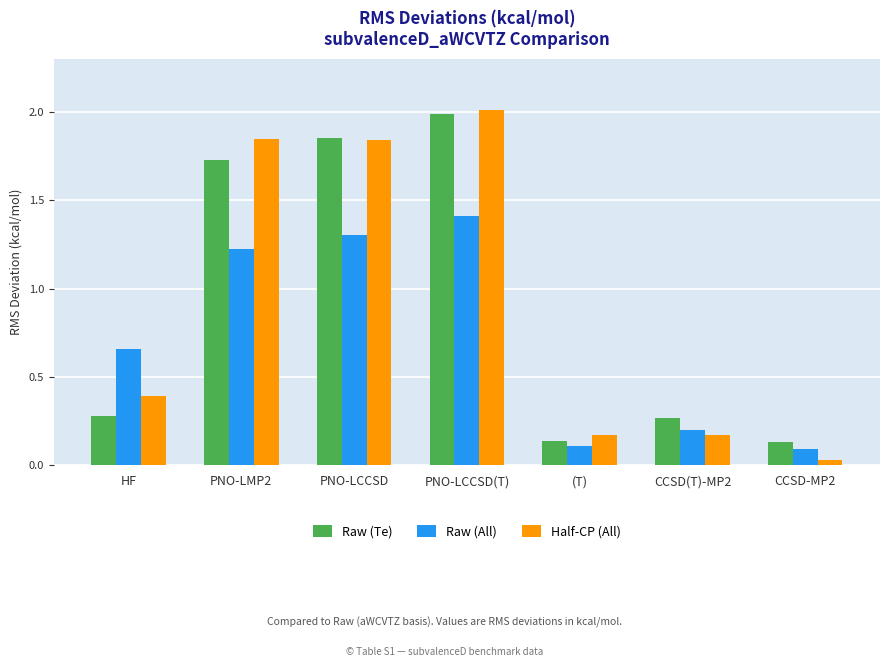

Does the chart contain any negative values?

No